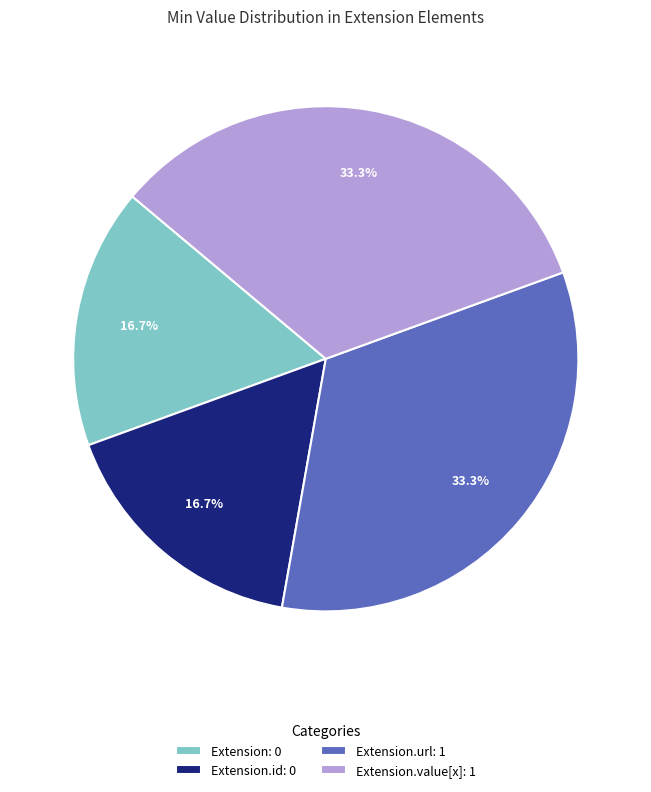

Is there any slice that represents more than half of the pie?

No